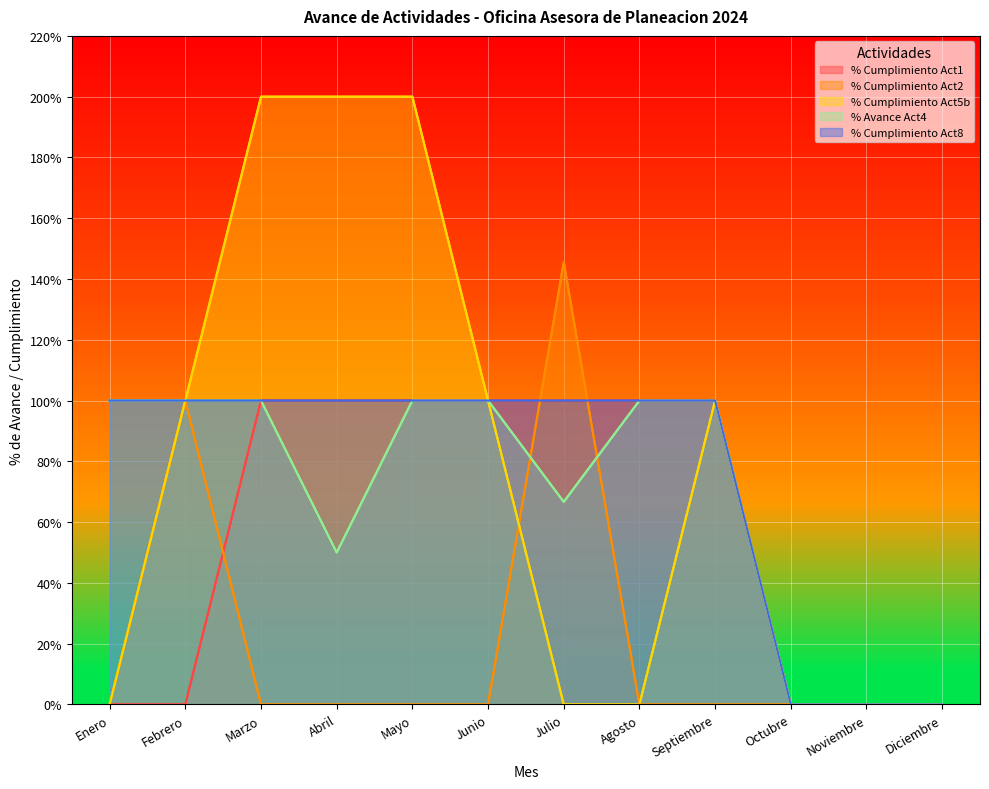

What position from the right is Julio?

6